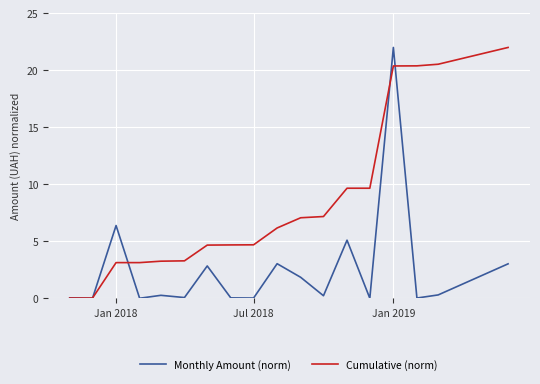

True or false: Monthly Amount (norm) and Cumulative (norm) cross at least once.

True